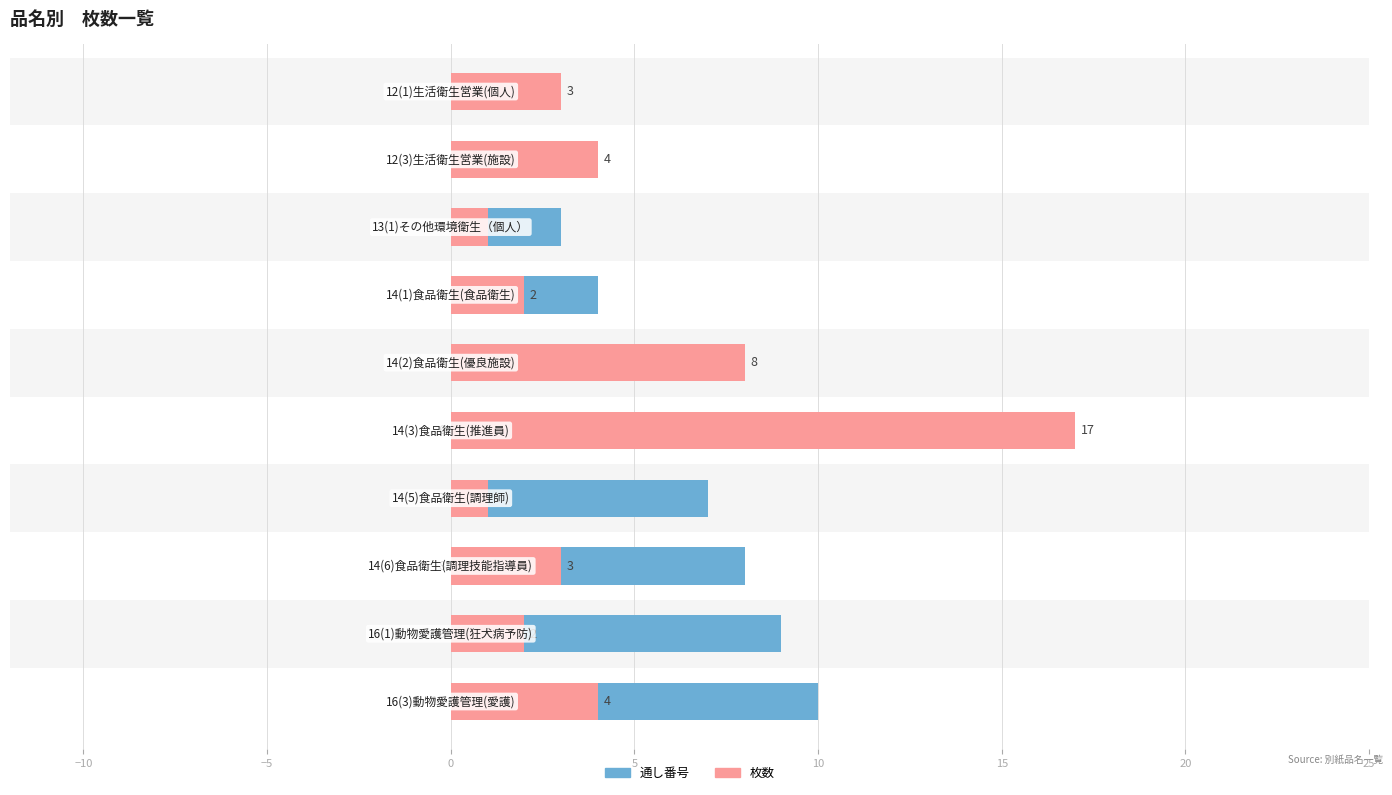

Does the chart contain any negative values?

No